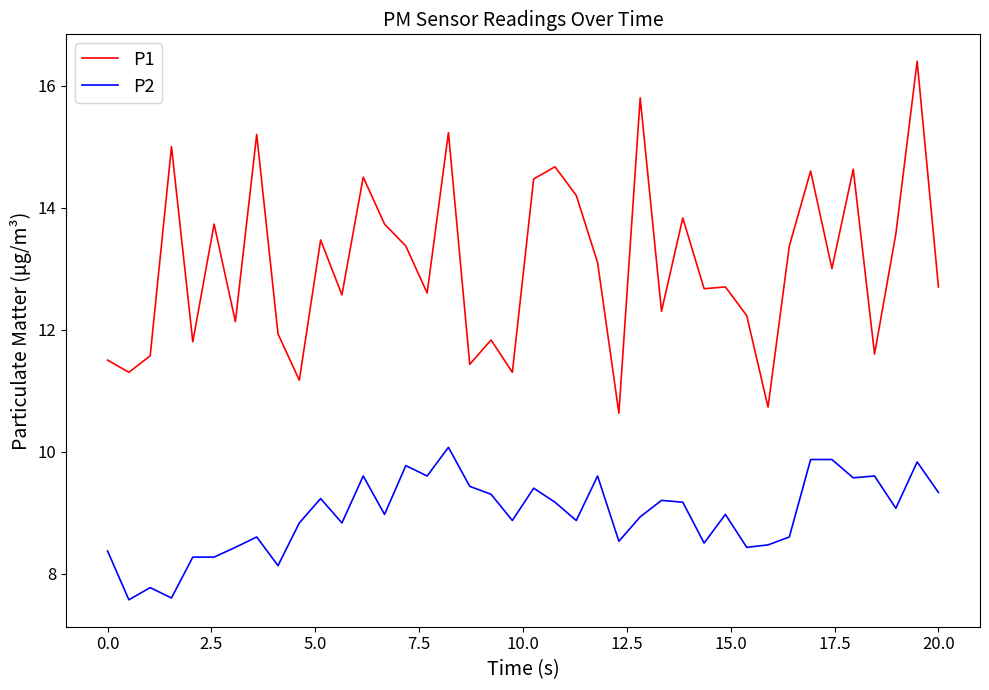

What is the difference between the maximum and minimum values in the P2 series?

2.5